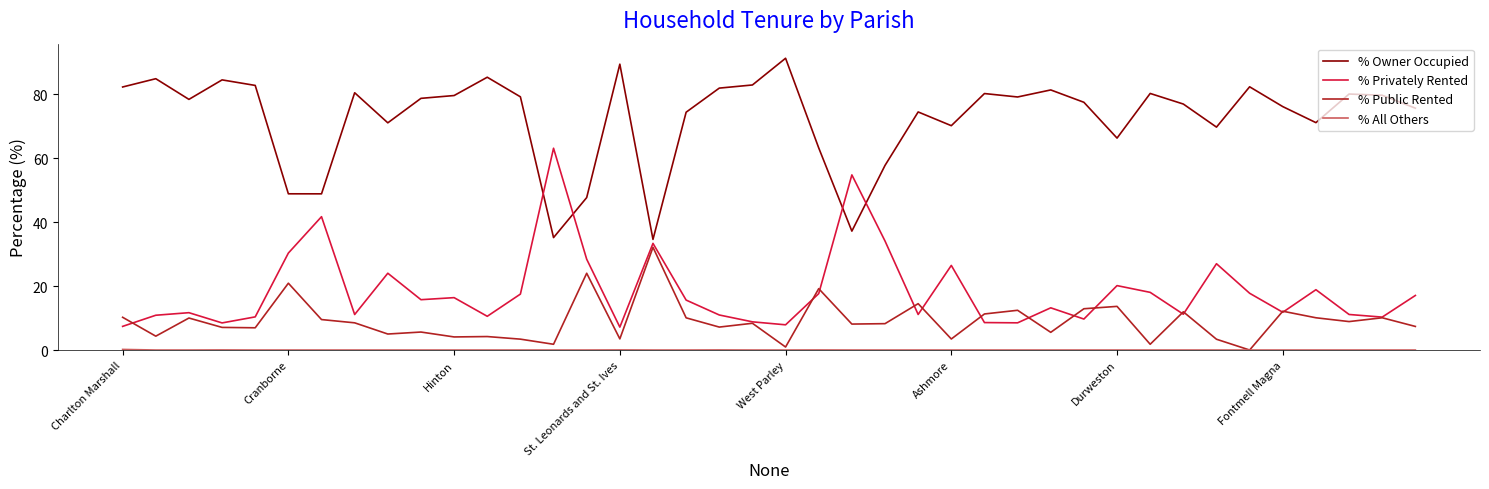

What is the maximum value shown in the chart?

91.2